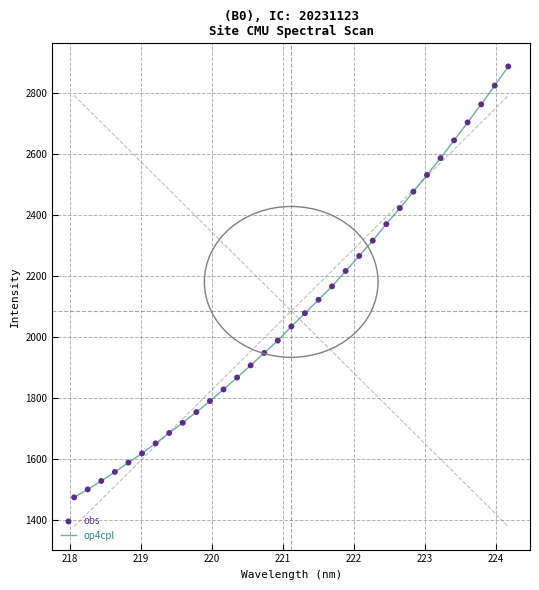

What is the difference between the maximum and minimum values?

1410.2